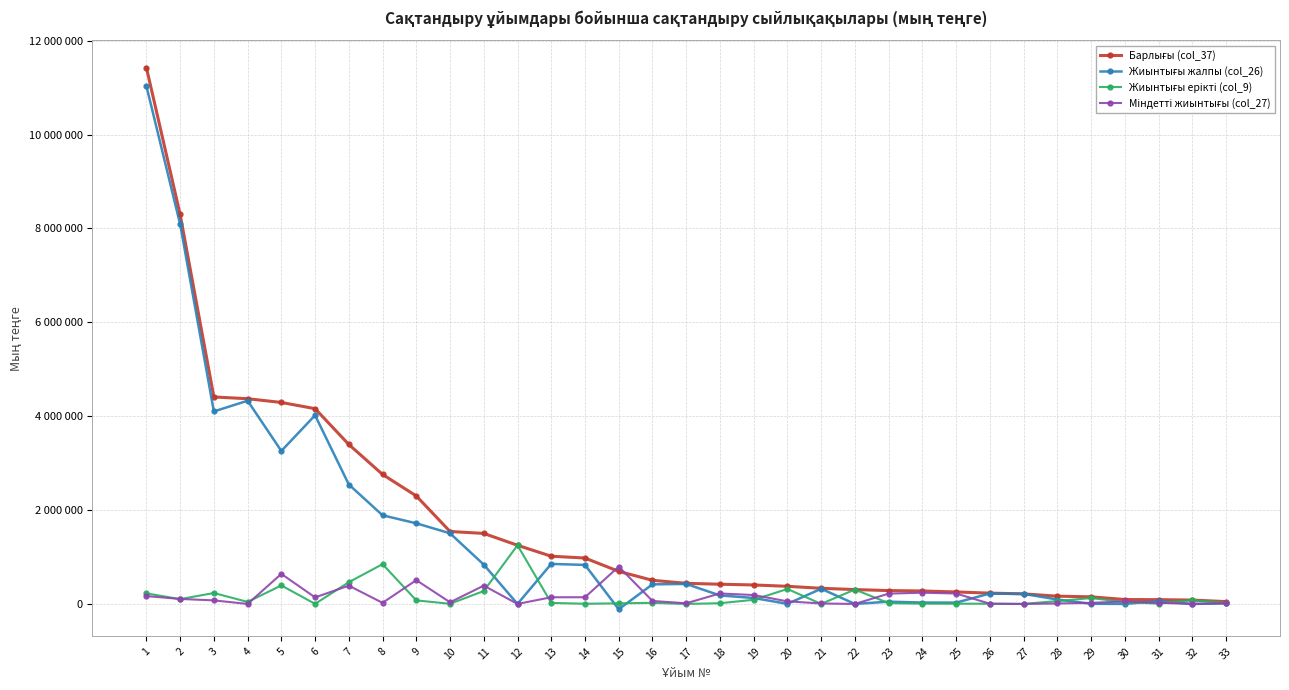

Which series has the largest total across all categories?

Барлығы (col_37)